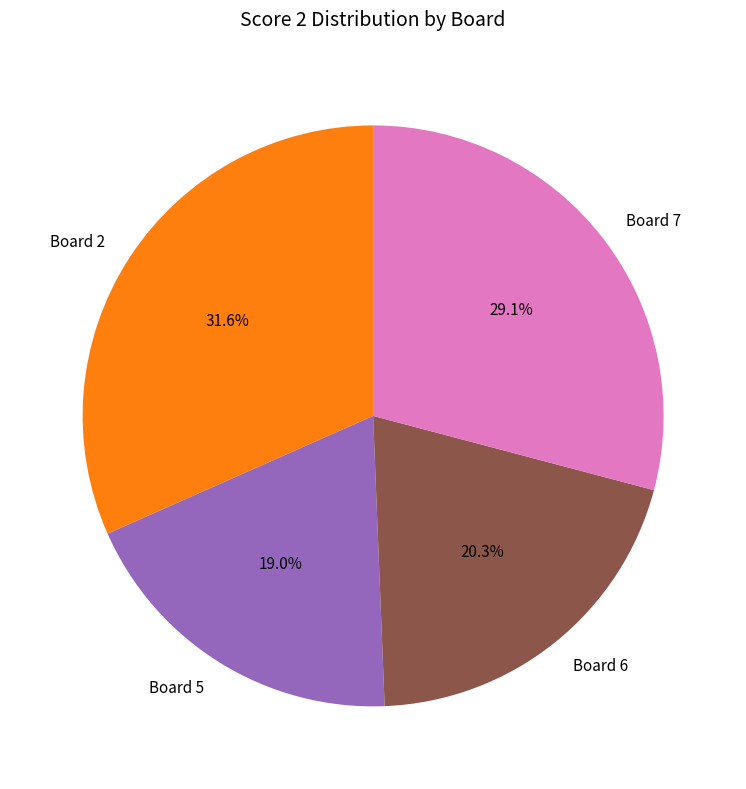

Count the number of slices in the pie.

4